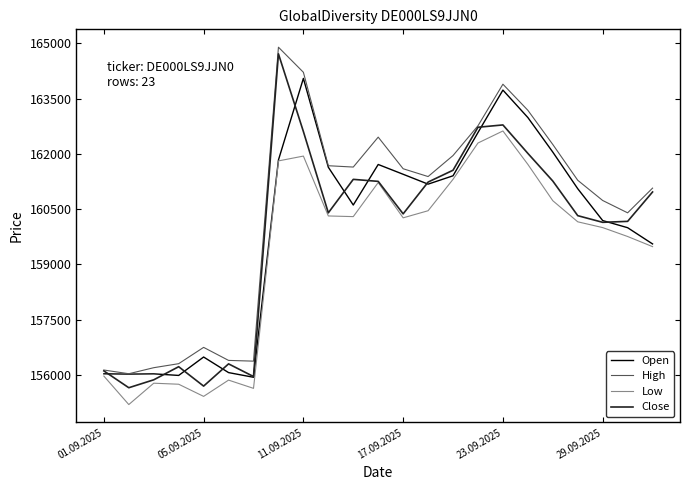

What is the lowest value of the Low series?

155191